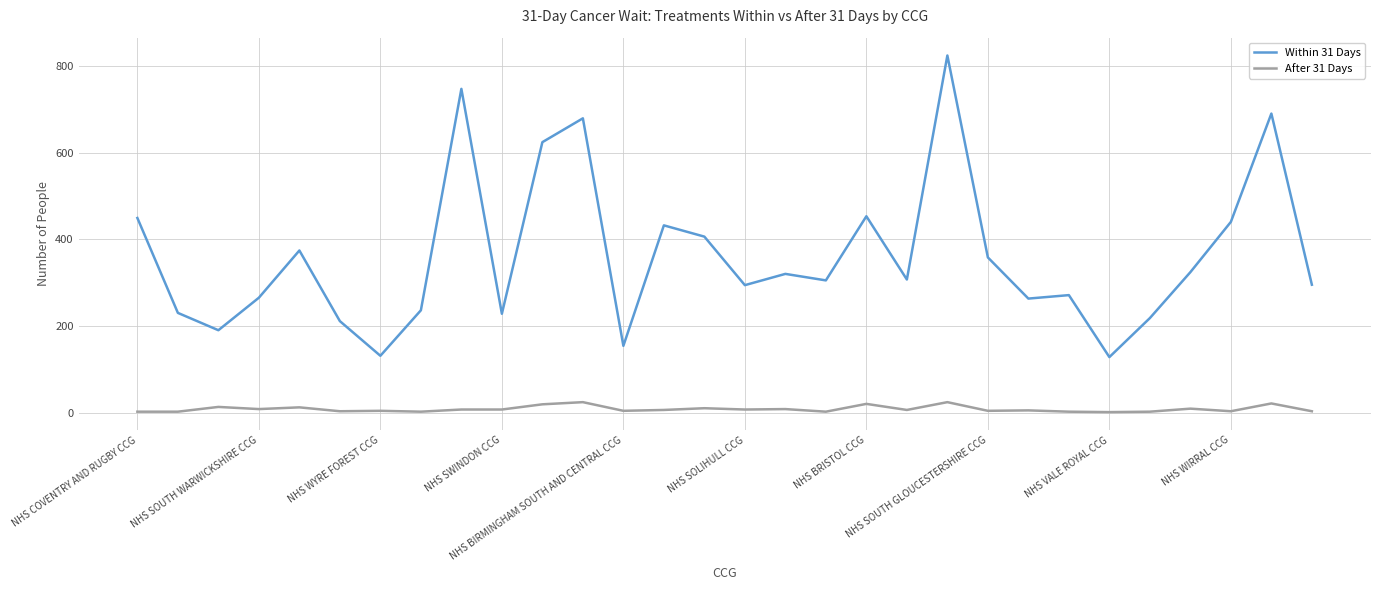

True or false: Within 31 Days and After 31 Days intersect in this chart.

False